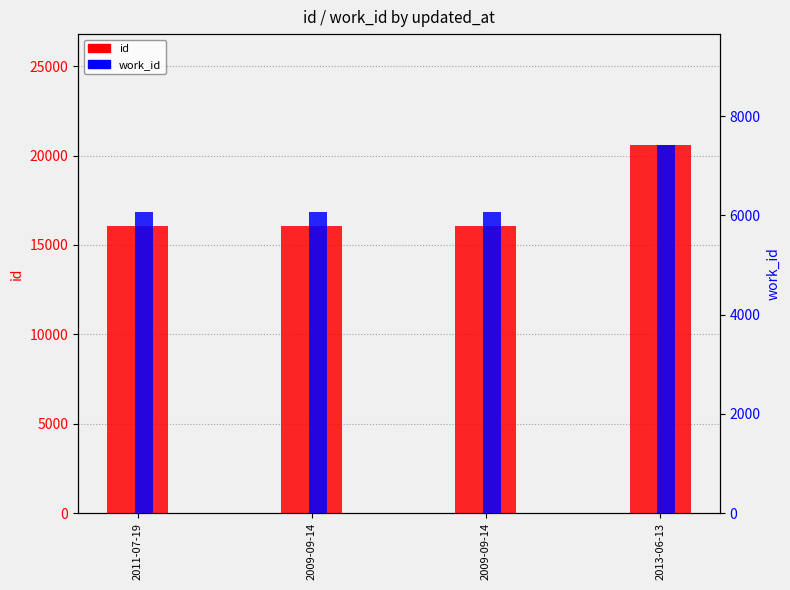

What is the difference between the maximum and second lowest values in the id series?

4544